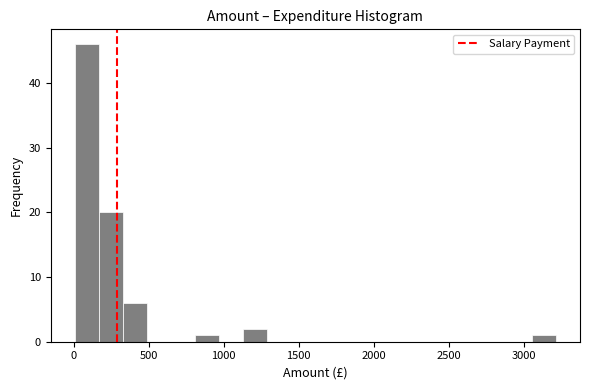

Around what value on the x-axis is the tallest bar? Give the approximate position of its centre, as read against the axis.

100